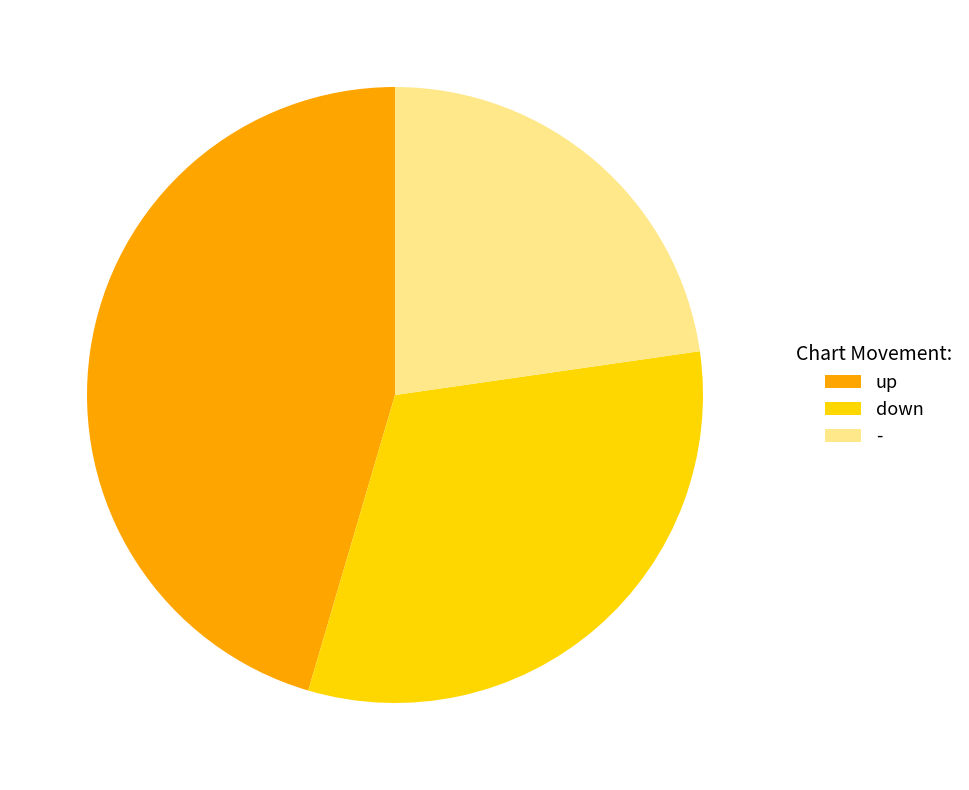

Approximately how many times larger is the value at down compared to -?

1.4